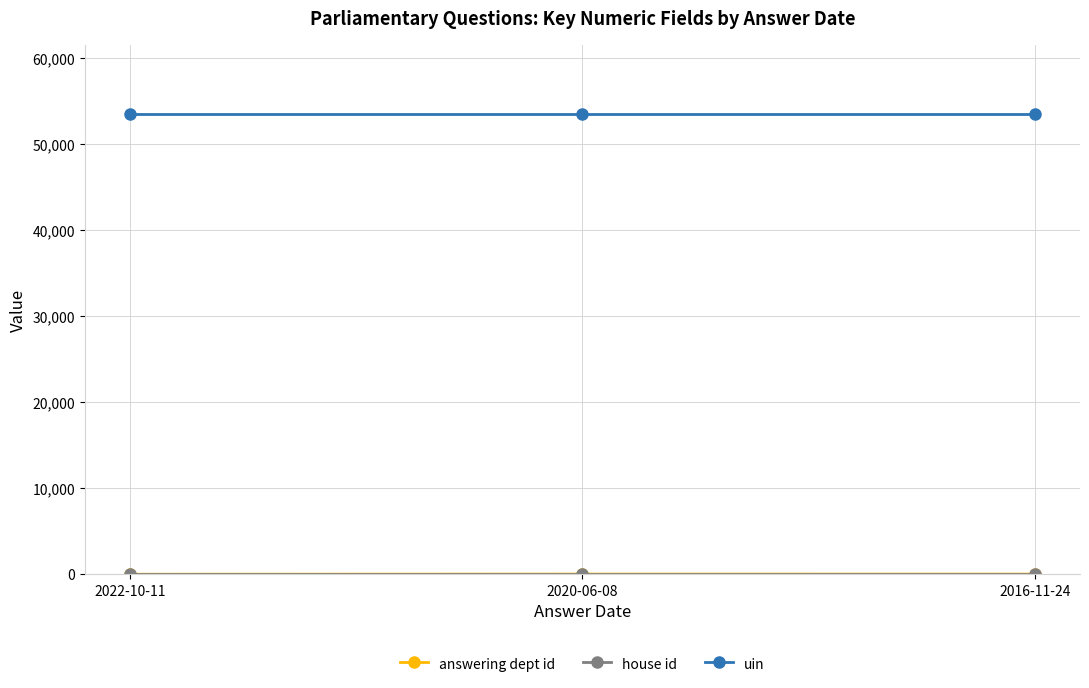

What is the label of the 3rd point from the left?

2016-11-24